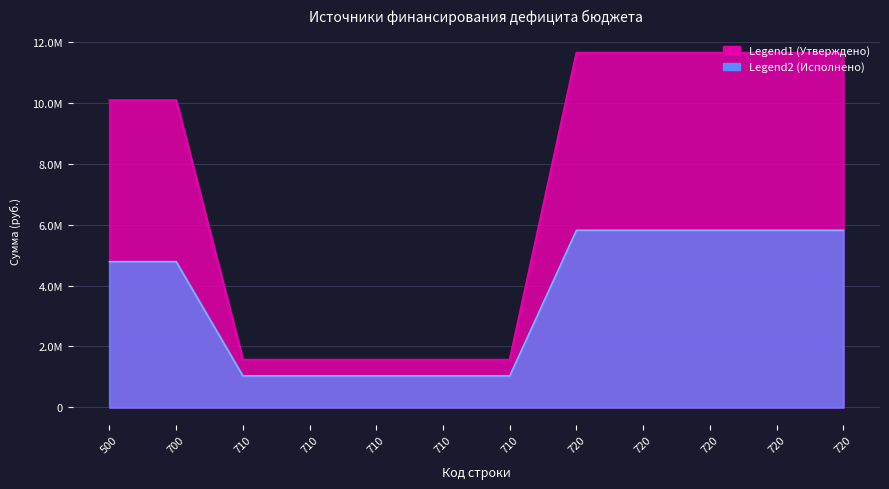

The Исполнено (конс. бюджет) series shows 4789659.5 at 700. True or false?

True